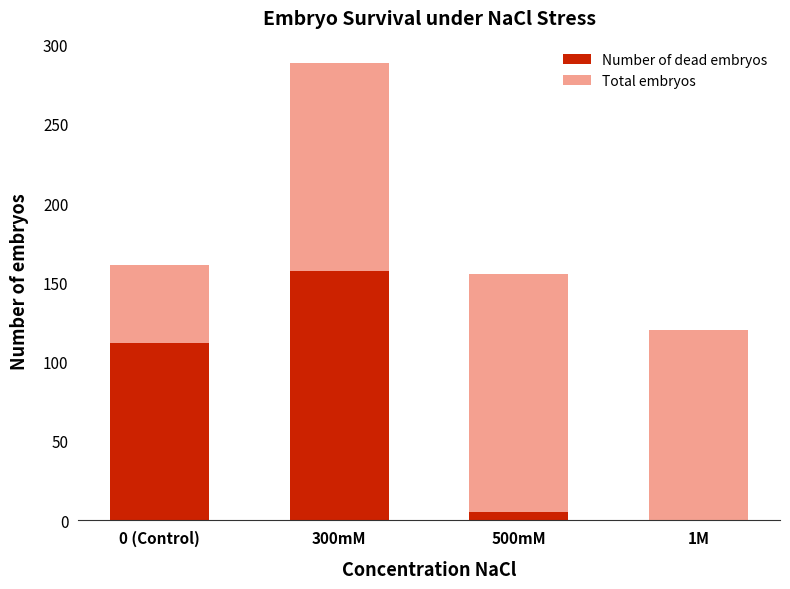

How many series are shown in this chart?

2